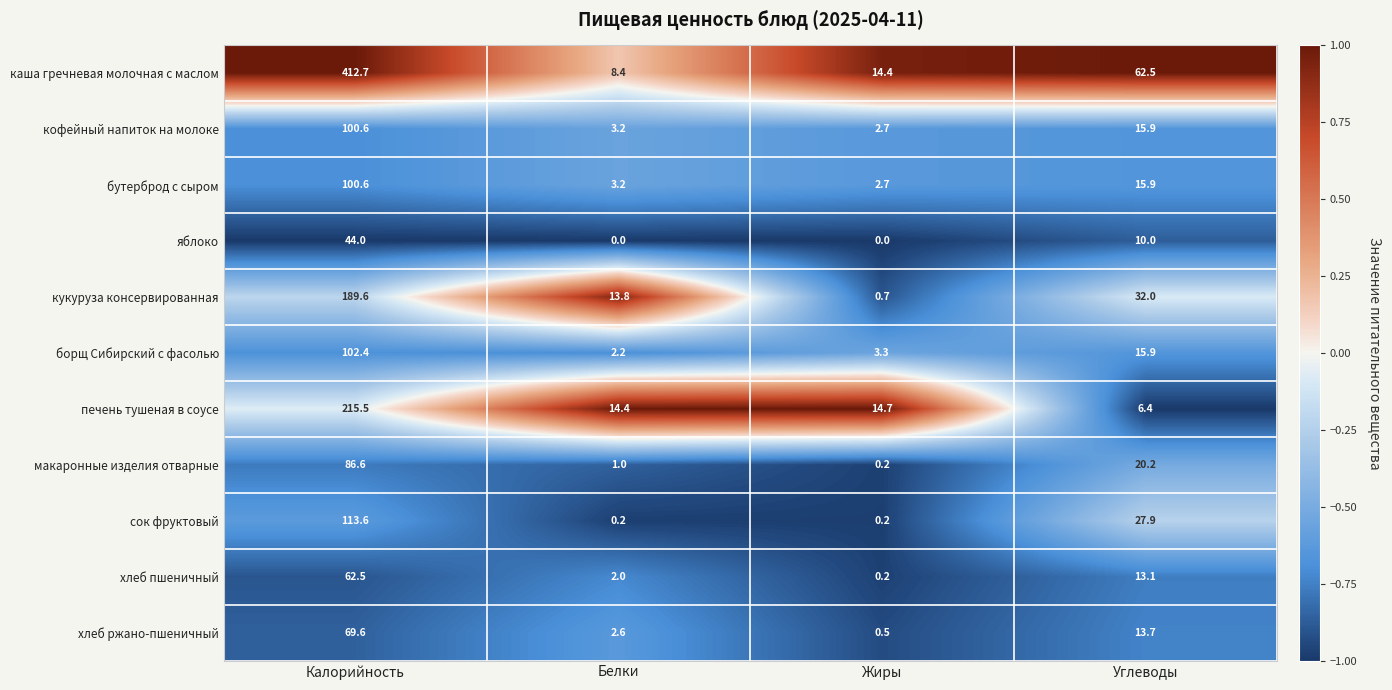

How many values in the печень тушеная в соусе series are below 14?

1